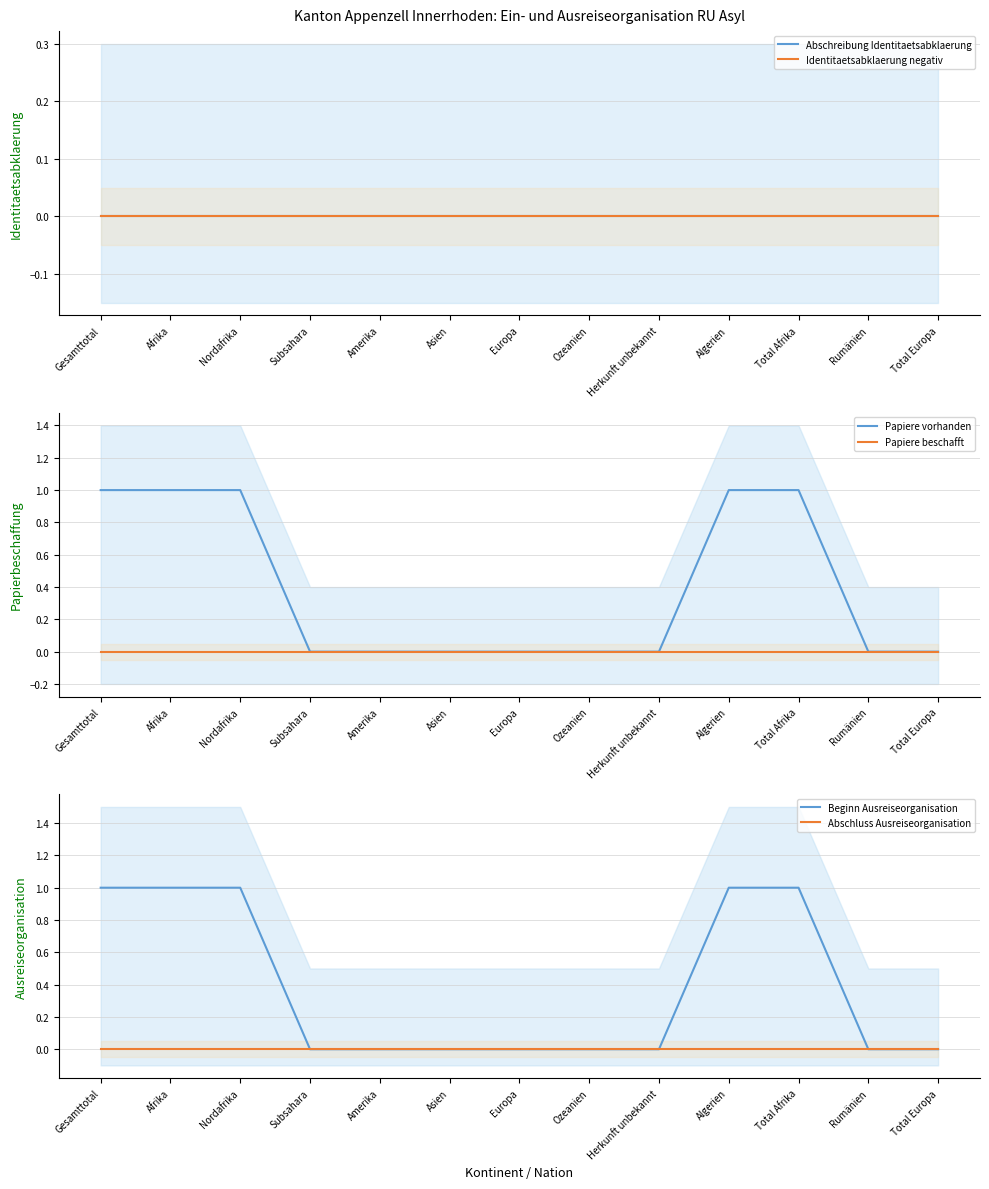

True or false: Abschluss Ausreiseorganisation and Identitaetsabklaerung negativ cross at least once.

False